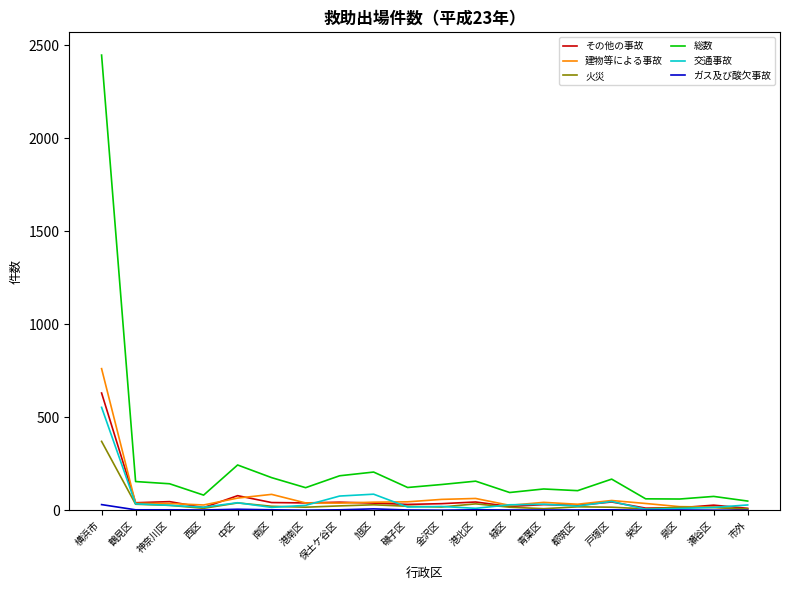

Where is その他の事故 nearest to the value 320?

中区